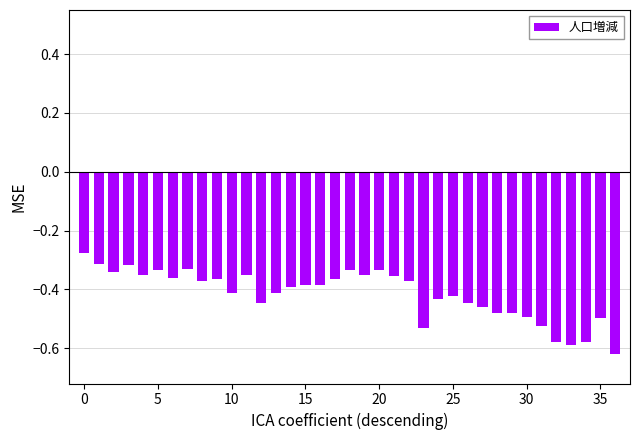

How many bars are there in total?

37